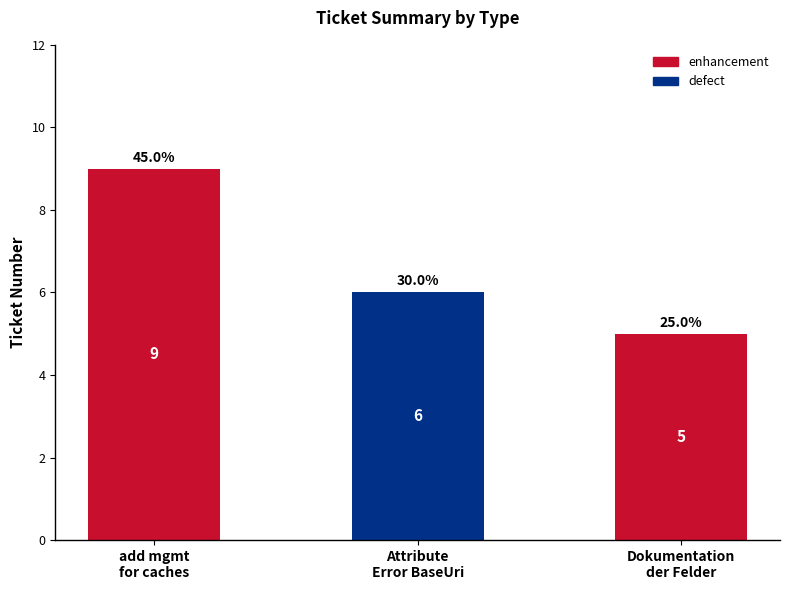

How many bars are there in total?

3